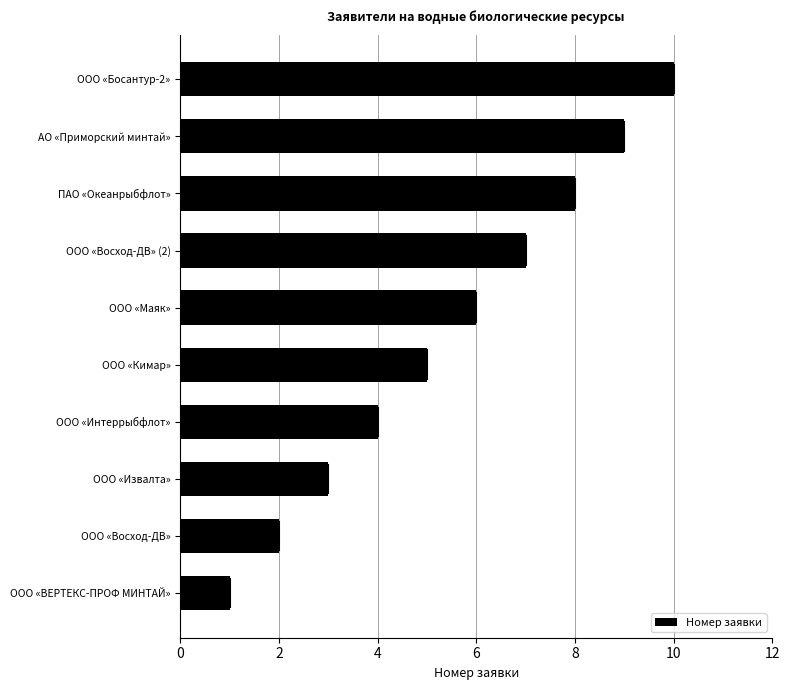

What is the difference between the maximum and minimum values?

9